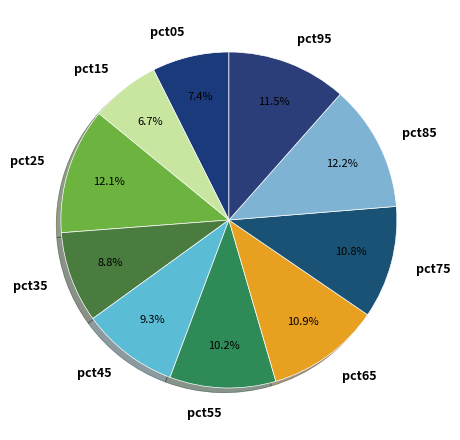

To the nearest percent, what is the combined percentage of pct95 and pct45?

21%